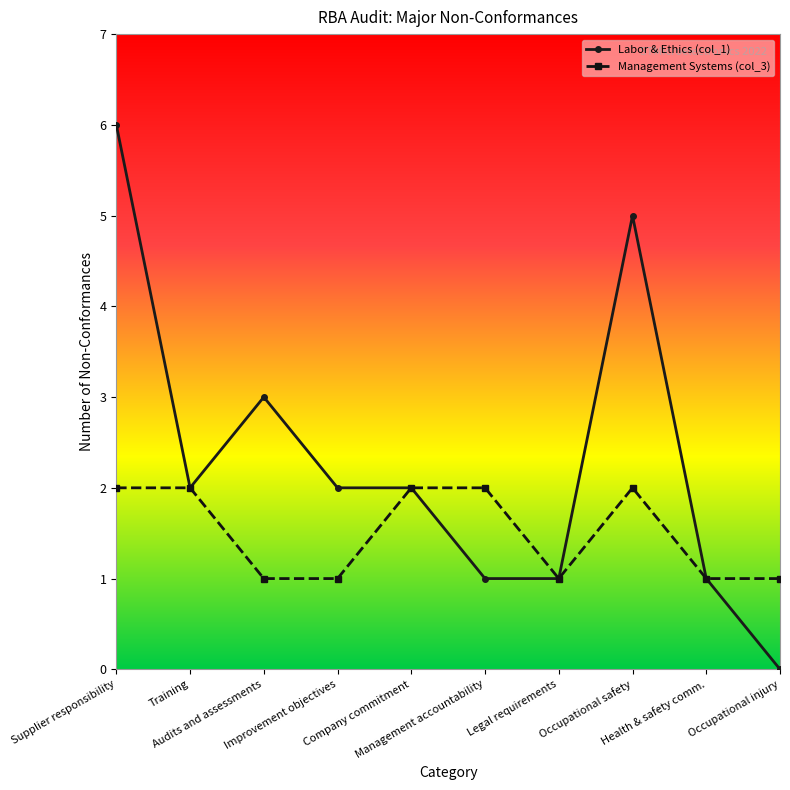

How many values in Labor & Ethics (col_1) are above zero?

9